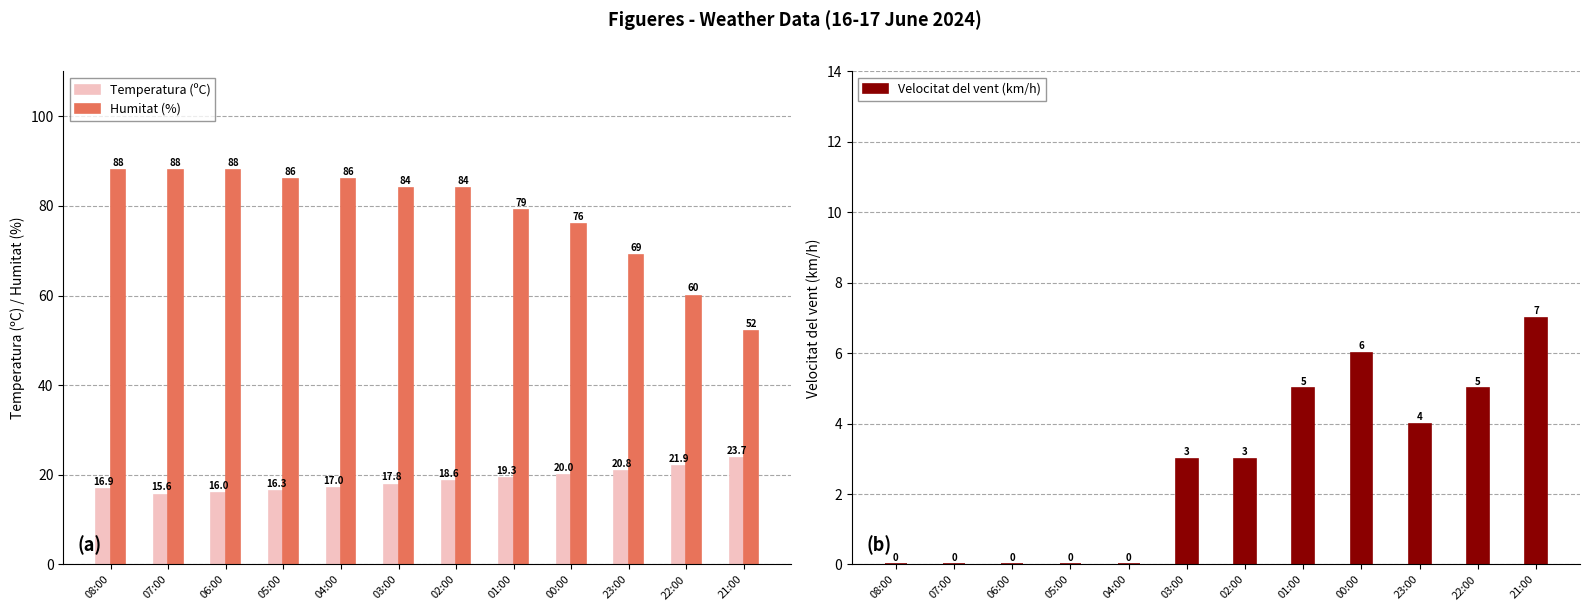

How many data points does each series have?

12